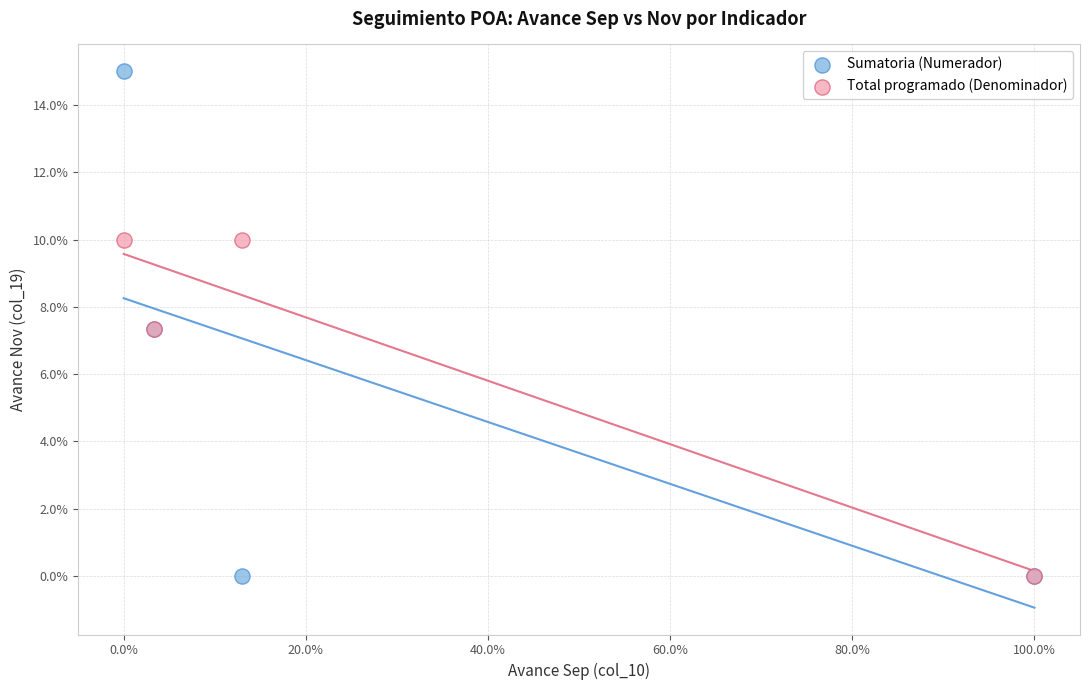

What are all the series names shown in the legend?

Sumatoria (Numerador), Total programado (Denominador)